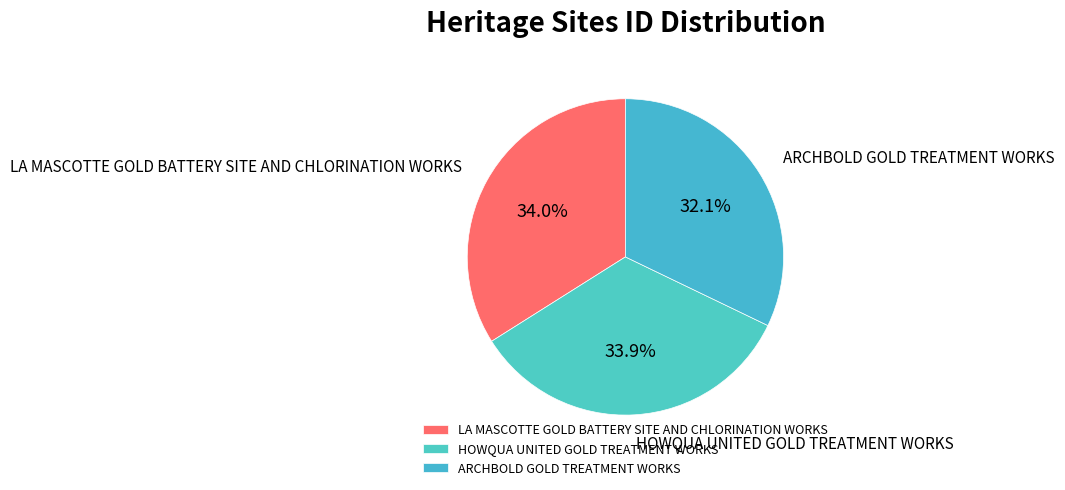

To the nearest percent, what percentage of the pie is HOWQUA UNITED GOLD TREATMENT WORKS?

34%